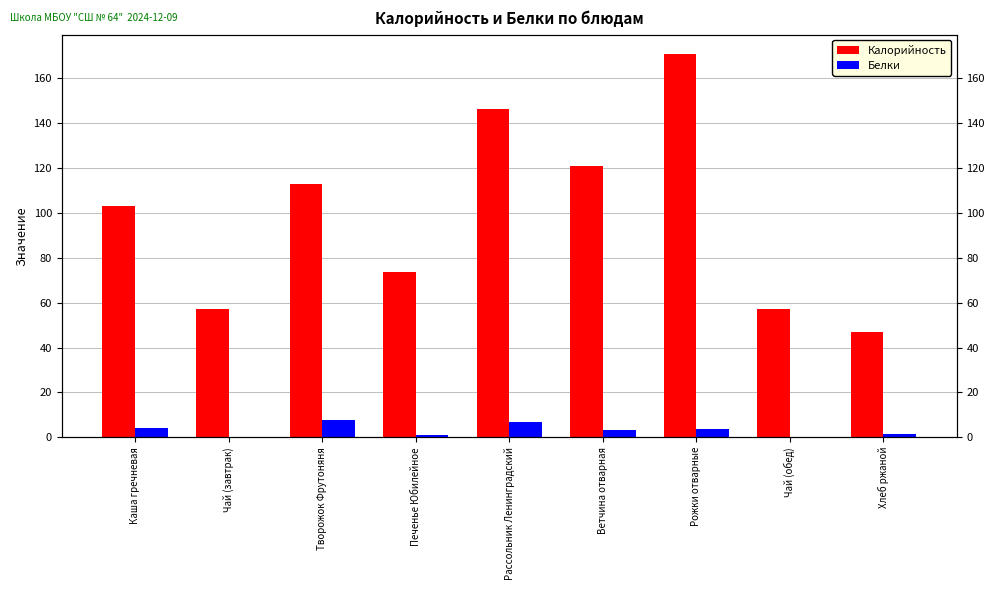

How many bars are there in each group?

2